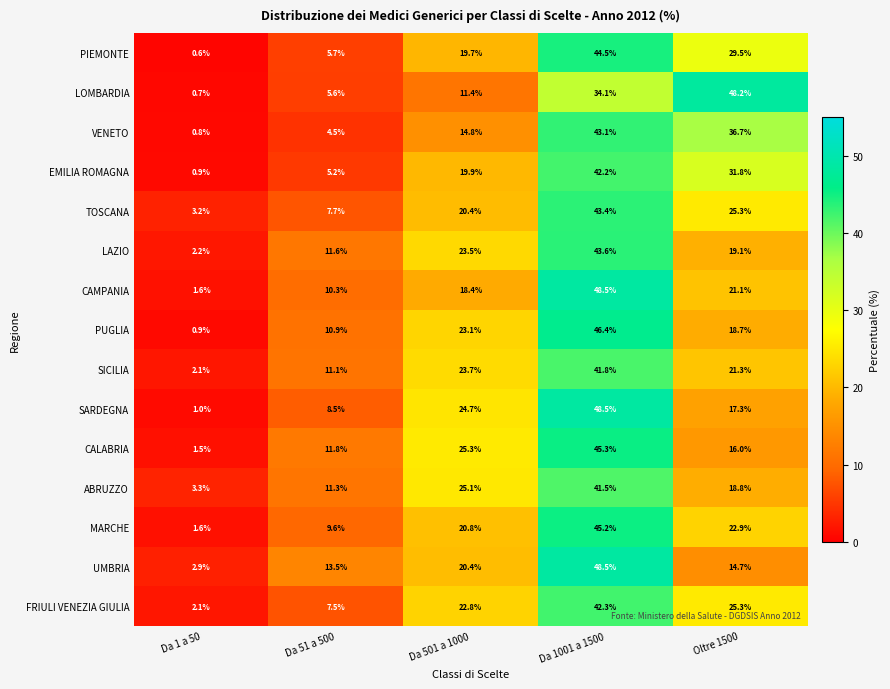

What is the spread (max minus min) of values at Da 1001 a 1500?

14.4